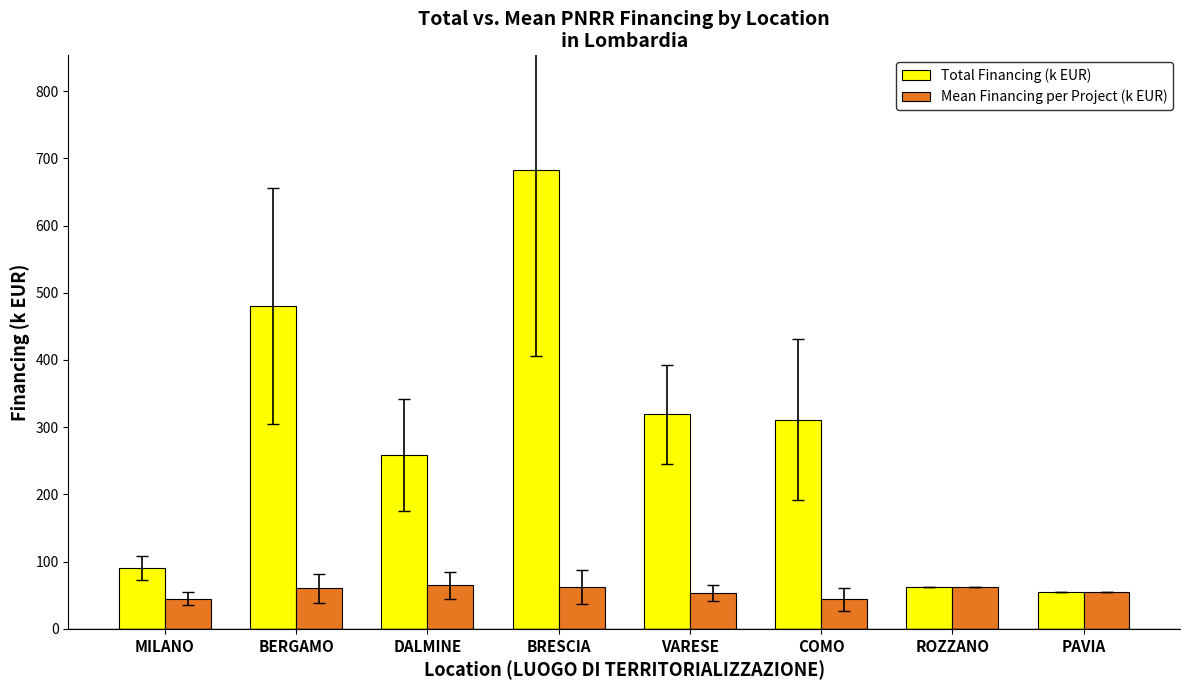

List the series in order of their overall mean, lowest first.

Mean Financing per Project (k EUR), Total Financing (k EUR)